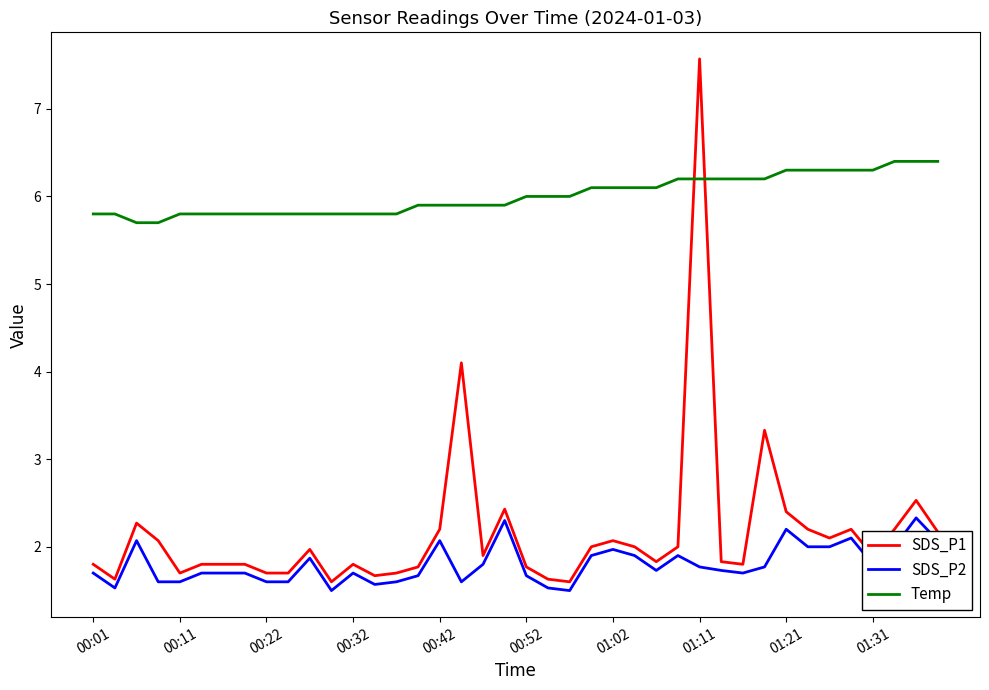

How many times do Temp and SDS_P1 cross each other?

2